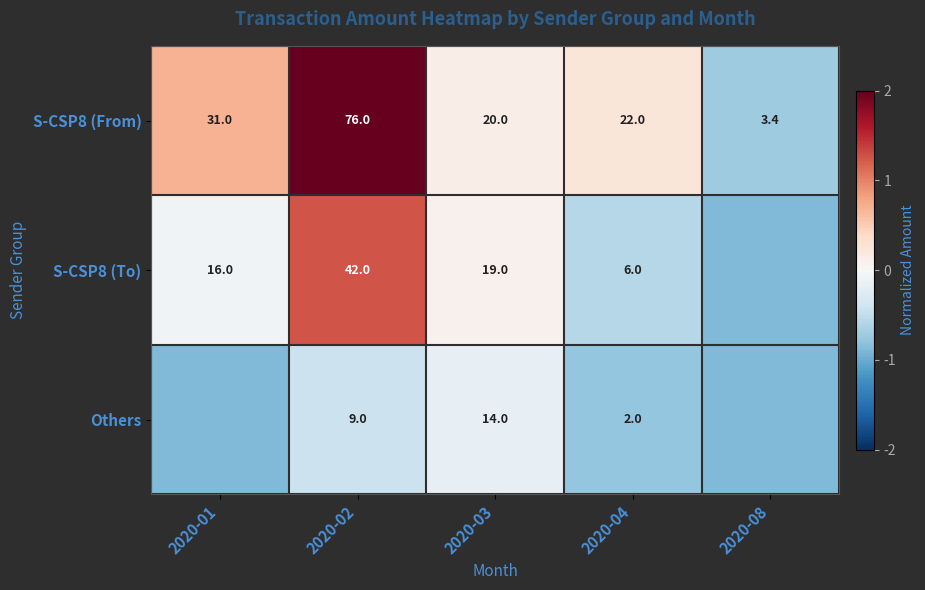

How many values in S-CSP8 (From) are above zero?

4